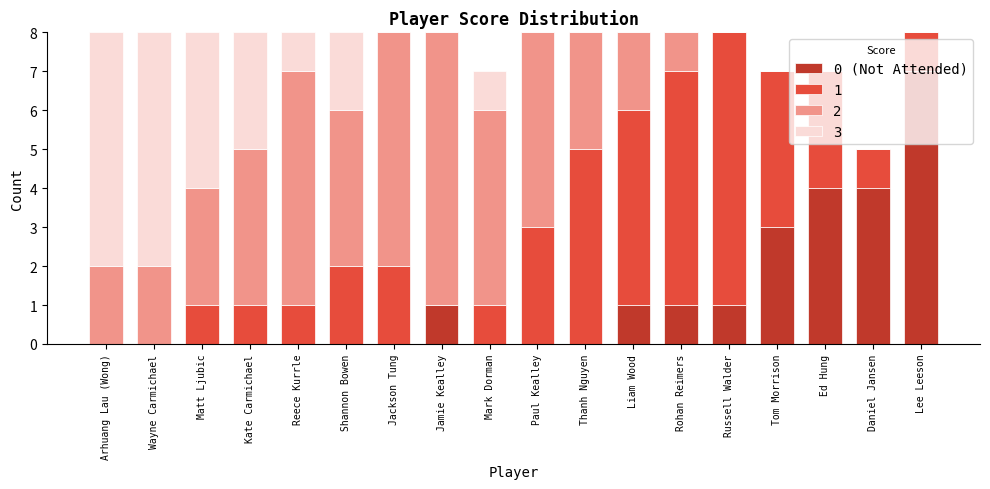

What is the total value across all series at Lee Leeson?

8